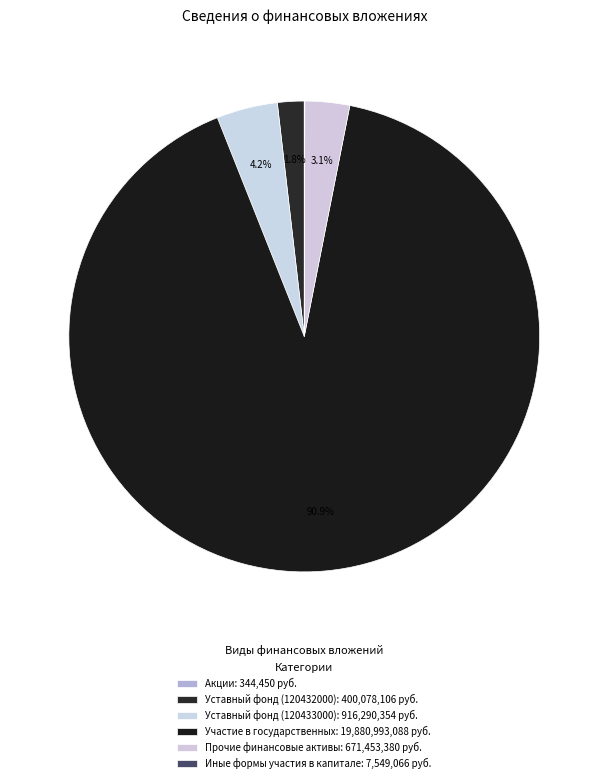

Is it true that Участие в государственных is 84% of the pie?

False